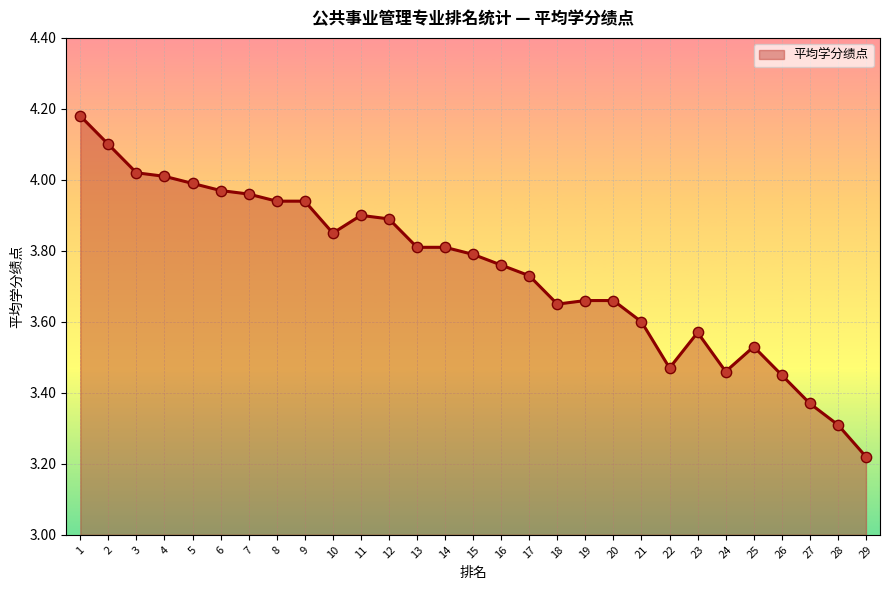

What is the change in value from 18 to 25?

-0.1